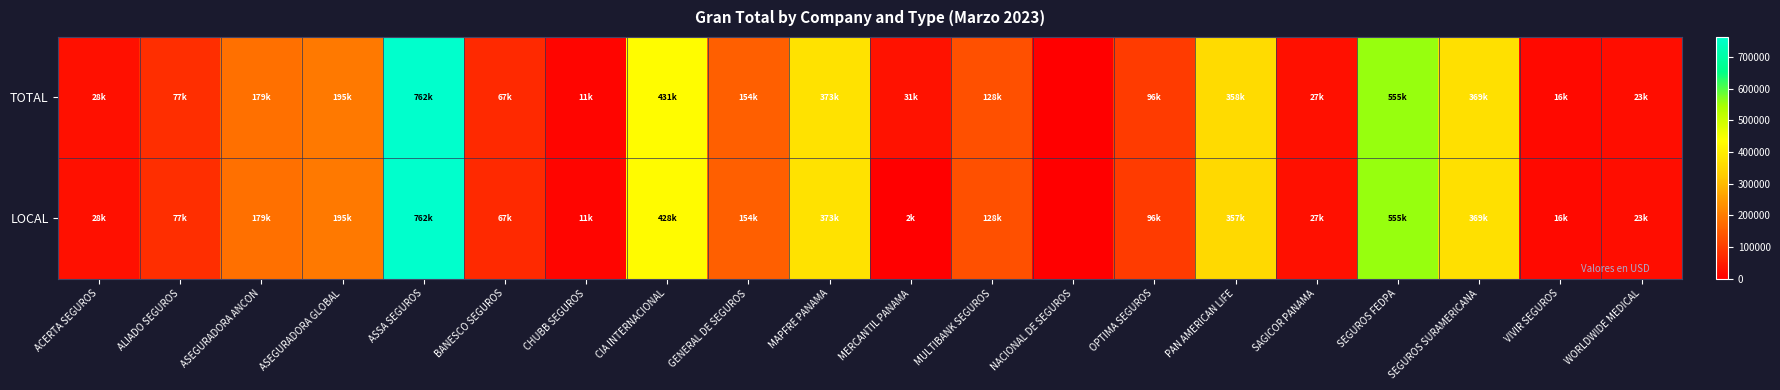

Reading left to right, what are all the values shown in this chart?

TOTAL: ACERTA SEGUROS=28351	ALIADO SEGUROS=77088	ASEGURADORA ANCON=179953	ASEGURADORA GLOBAL=195049	ASSA SEGUROS=762839	BANESCO SEGUROS=67606	CHUBB SEGUROS=11183	CIA INTERNACIONAL=431779	GENERAL DE SEGUROS=154280	MAPFRE PANAMA=373517	MERCANTIL PANAMA=31513	MULTIBANK SEGUROS=128206	NACIONAL DE SEGUROS=0	OPTIMA SEGUROS=96040	PAN AMERICAN LIFE=358166	SAGICOR PANAMA=27042	SEGUROS FEDPA=555684	SEGUROS SURAMERICANA=369884	VIVIR SEGUROS=16681	WORLDWIDE MEDICAL=23586
LOCAL: ACERTA SEGUROS=28351	ALIADO SEGUROS=77088	ASEGURADORA ANCON=179761	ASEGURADORA GLOBAL=195049	ASSA SEGUROS=762059	BANESCO SEGUROS=67604	CHUBB SEGUROS=11183	CIA INTERNACIONAL=428819	GENERAL DE SEGUROS=154280	MAPFRE PANAMA=373516	MERCANTIL PANAMA=2325	MULTIBANK SEGUROS=128198	NACIONAL DE SEGUROS=0	OPTIMA SEGUROS=96040	PAN AMERICAN LIFE=357369	SAGICOR PANAMA=27042	SEGUROS FEDPA=555684	SEGUROS SURAMERICANA=369884	VIVIR SEGUROS=16681	WORLDWIDE MEDICAL=23586